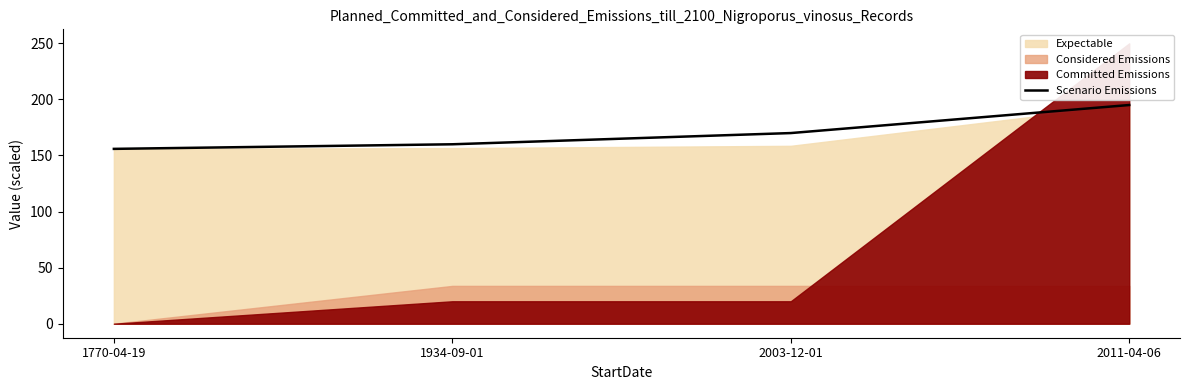

True or false: there are more than 1 points higher than both neighbors.

False